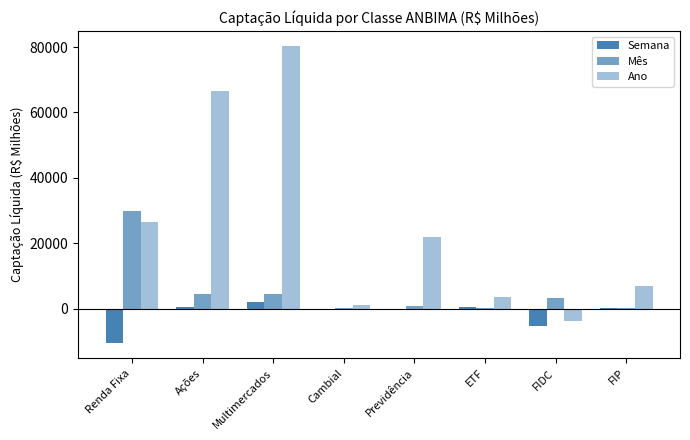

The value of Semana at FIP is 57.3. True or false?

False